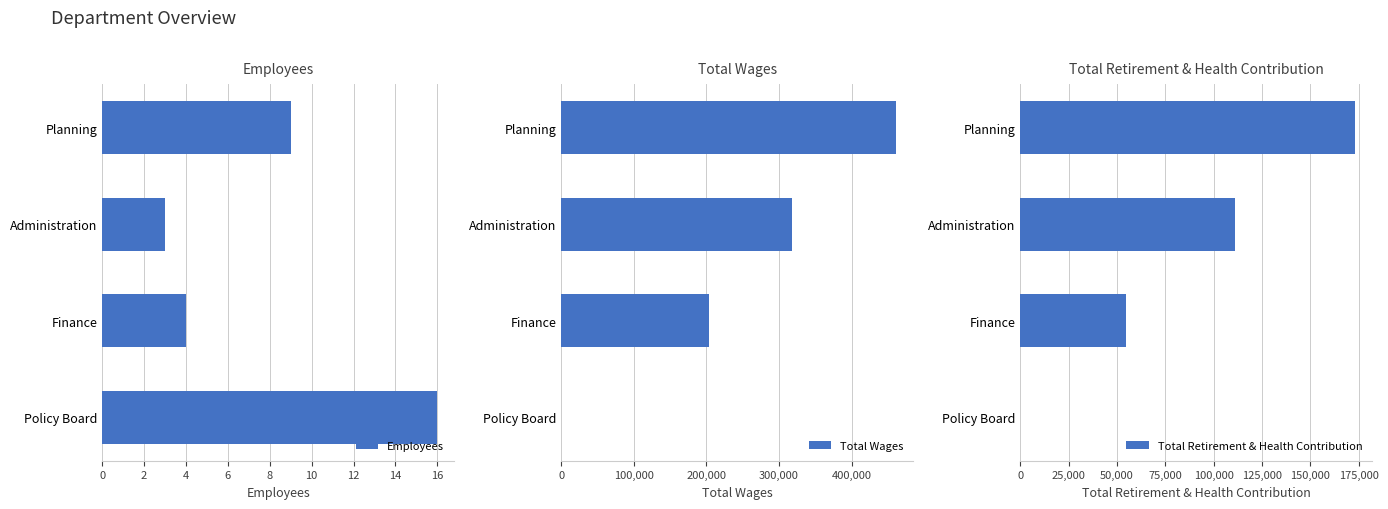

What is the average value of the Employees series?

8